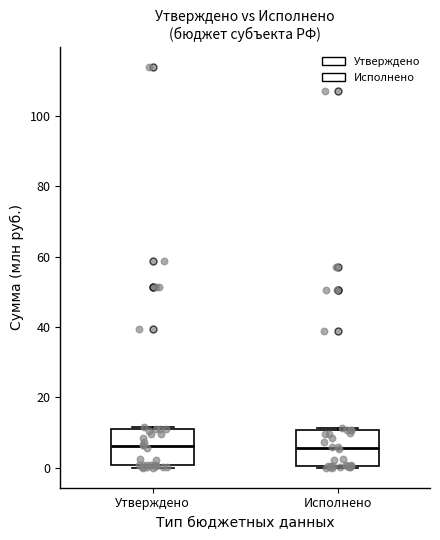

Reading left to right, transcribe this box plot: for each box, give where its median line is, the range the box spans, and where its two whiskers end, as read against the y-axis. The values are not printed on the chart, so give them approximately, as read against the axis.

Утверждено: median 6, box 0 to 10, whiskers 0 (just below the box's lower edge) to 12
Исполнено: median 6, box 0 to 10, whiskers 0 to 12